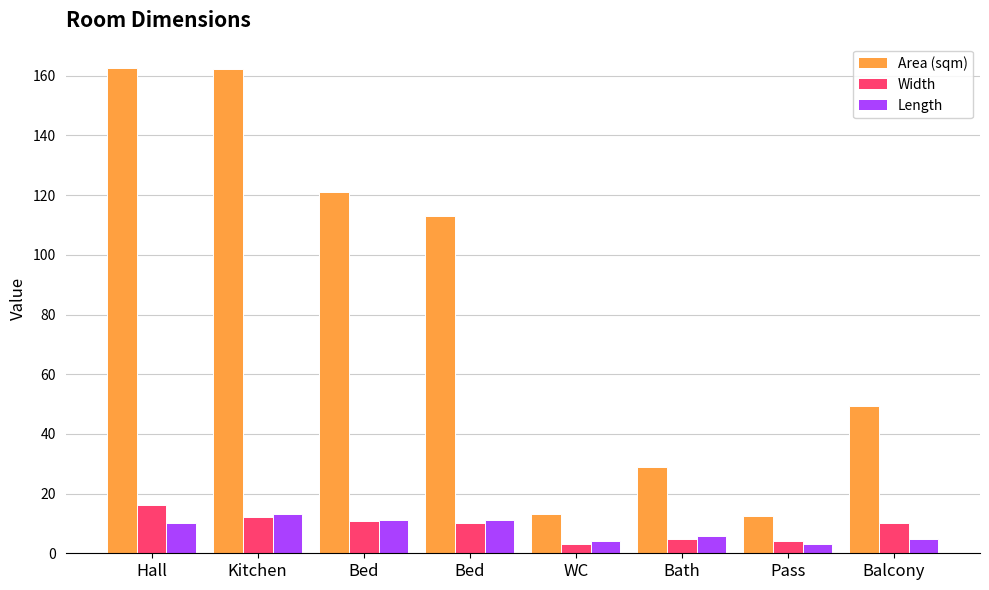

True or false: Length has a value of 17.4 at Bed.

False